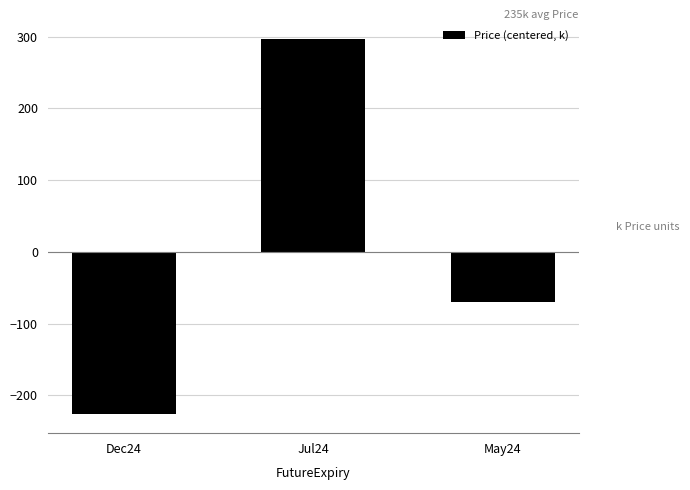

Reading right to left, transcribe all the data shown in this chart.

-70.5	297.1	-226.7